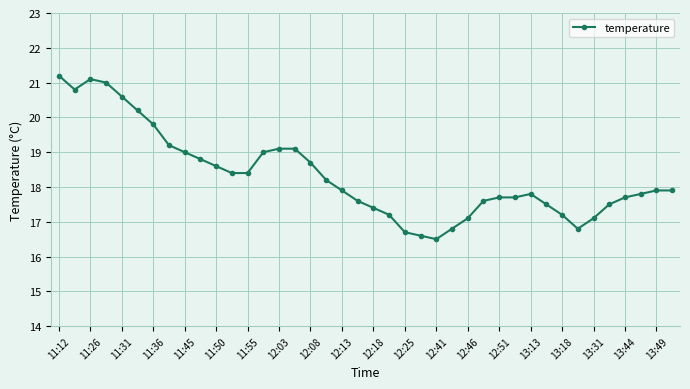

What is the difference between the maximum and minimum values?

4.7